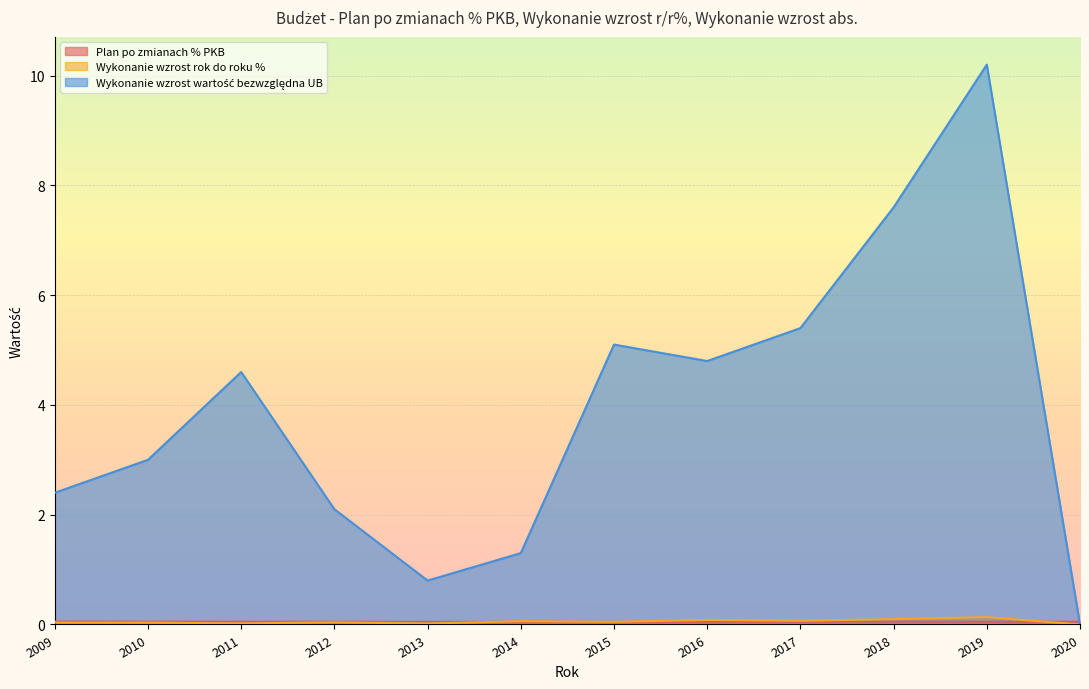

Where is the first local minimum for Wykonanie wzrost rok do roku %?

2011